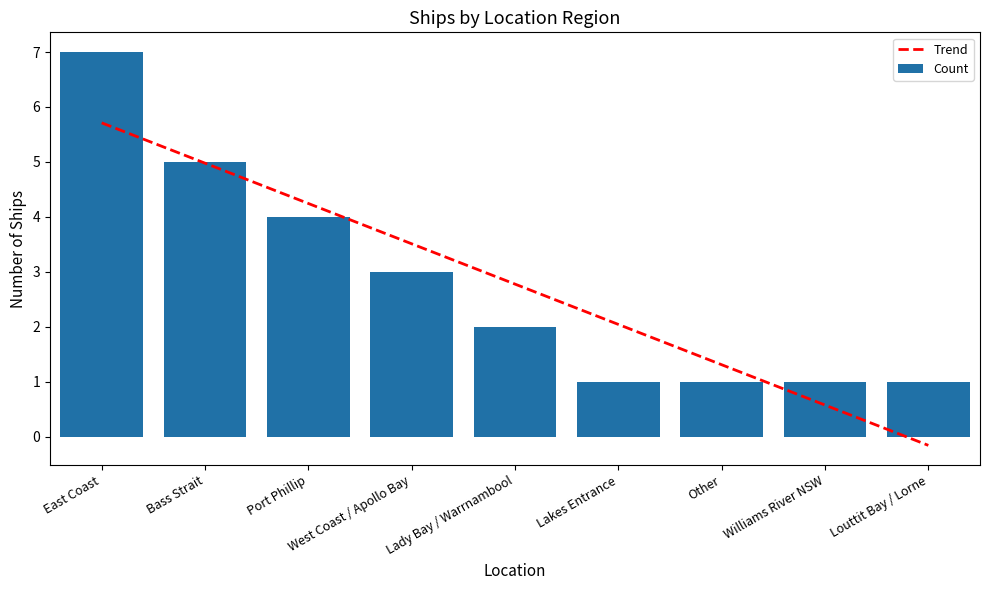

Is the value of Trend at Lakes Entrance greater than the value of Count at Williams River NSW?

Yes